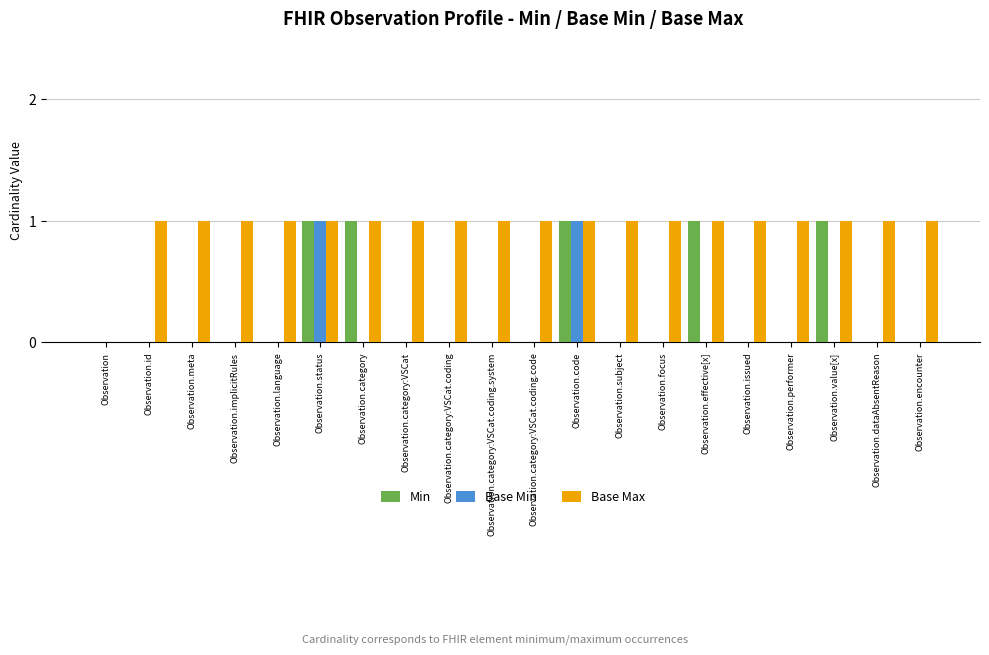

Between Observation and Observation.subject, which series saw the biggest shift?

Base Max